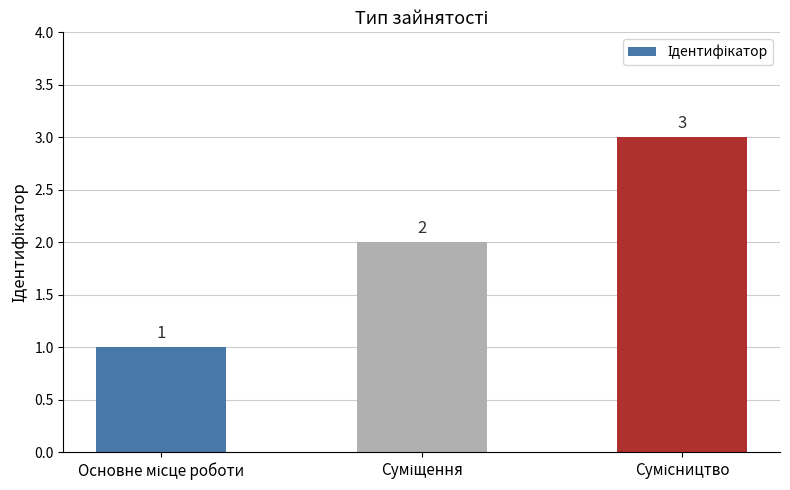

How many values are between 1 and 3?

3